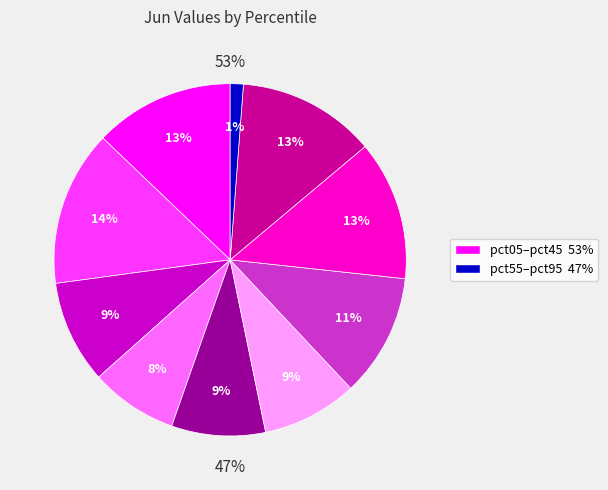

Which slice is the largest?

pct15